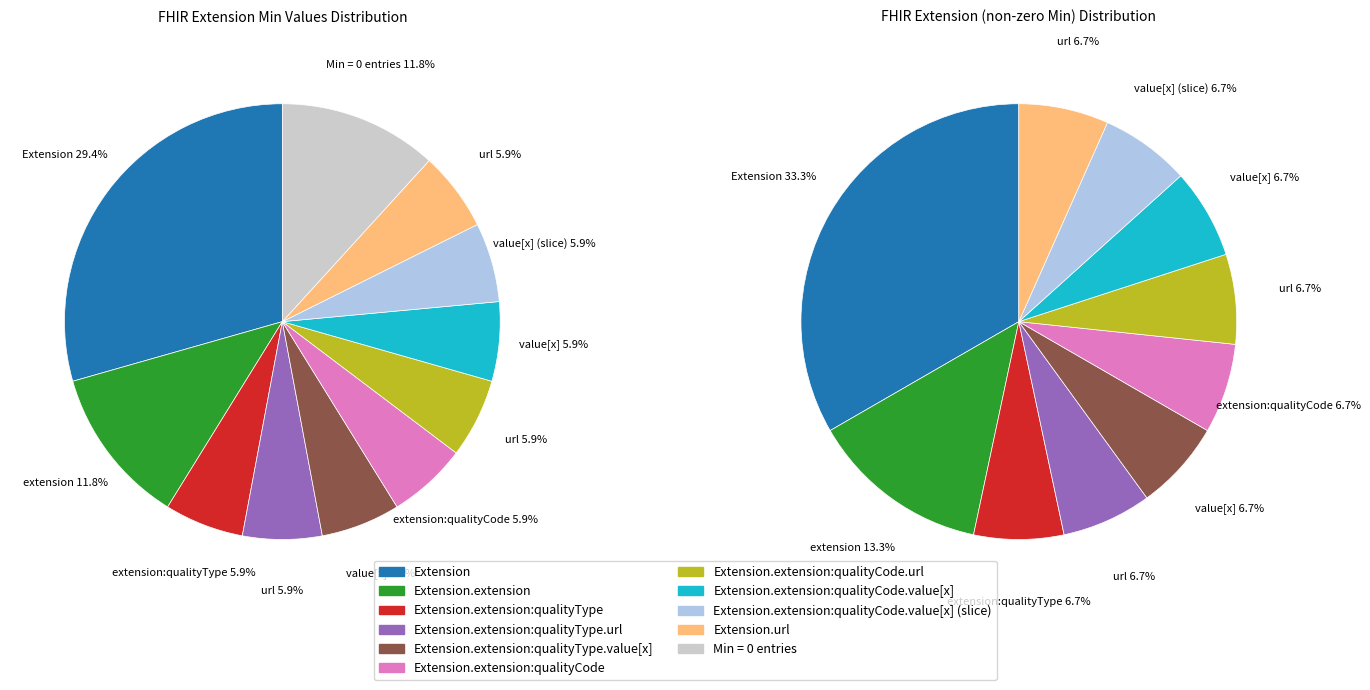

Which has a higher value, Extension.value[x] or Extension.extension:qualityCode.value[x] (slice)?

Extension.extension:qualityCode.value[x] (slice)